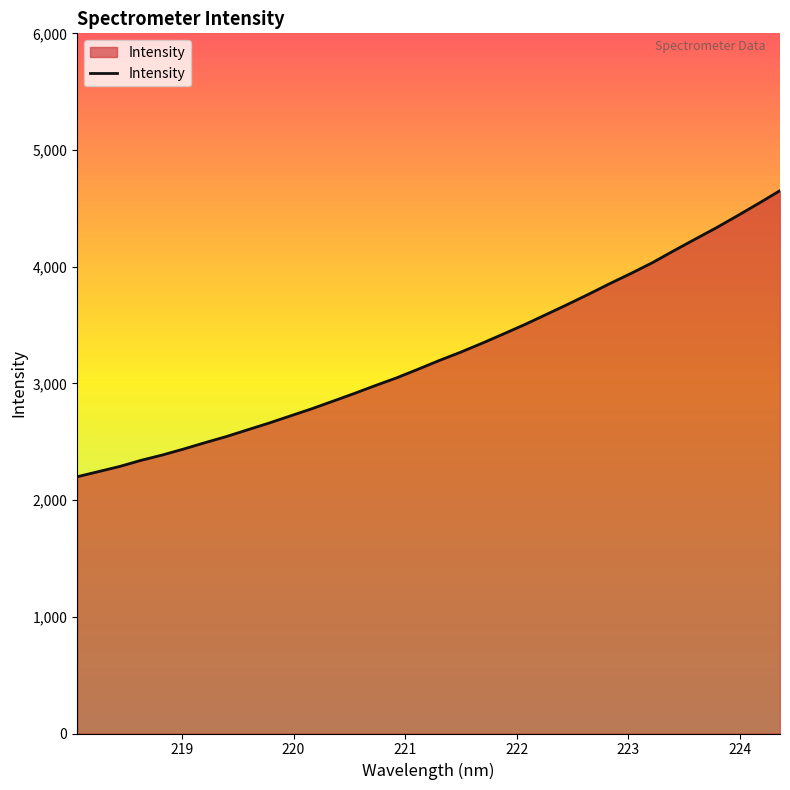

What is the difference between the maximum and minimum values?

2451.8